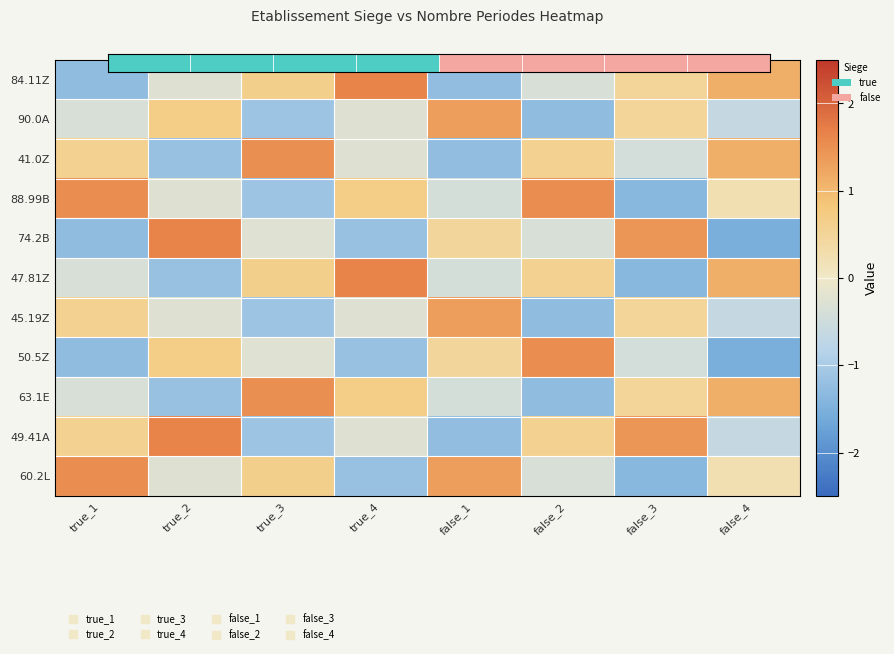

Where does the 74.2B series first go above 0?

true_2